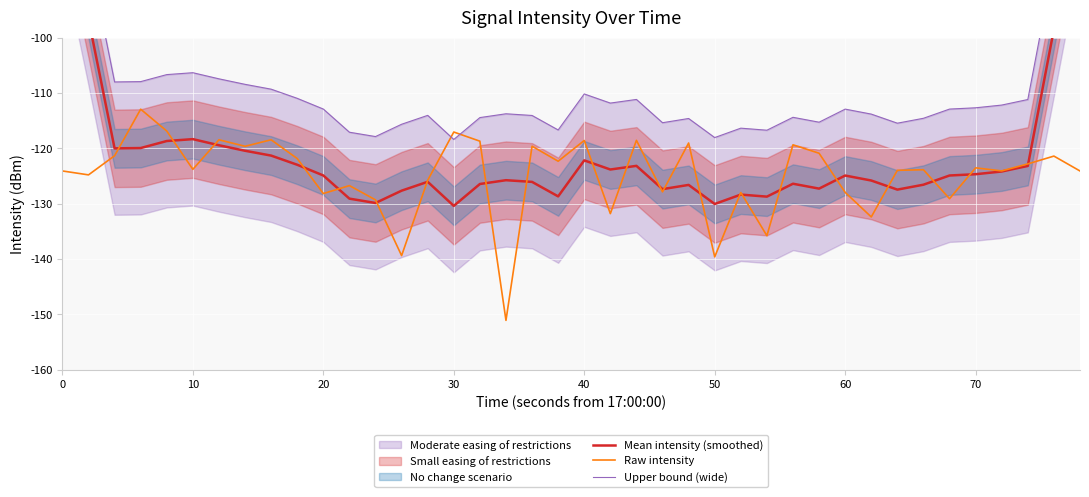

What is the lowest value of the Raw intensity series?

-151.1